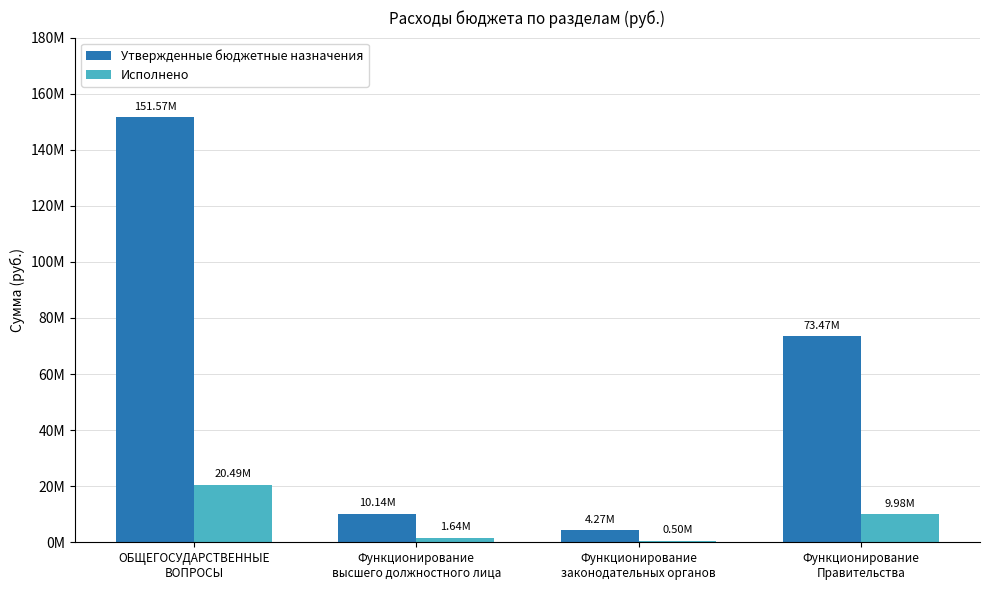

Which series has the largest total across all categories?

Утвержденные бюджетные назначения